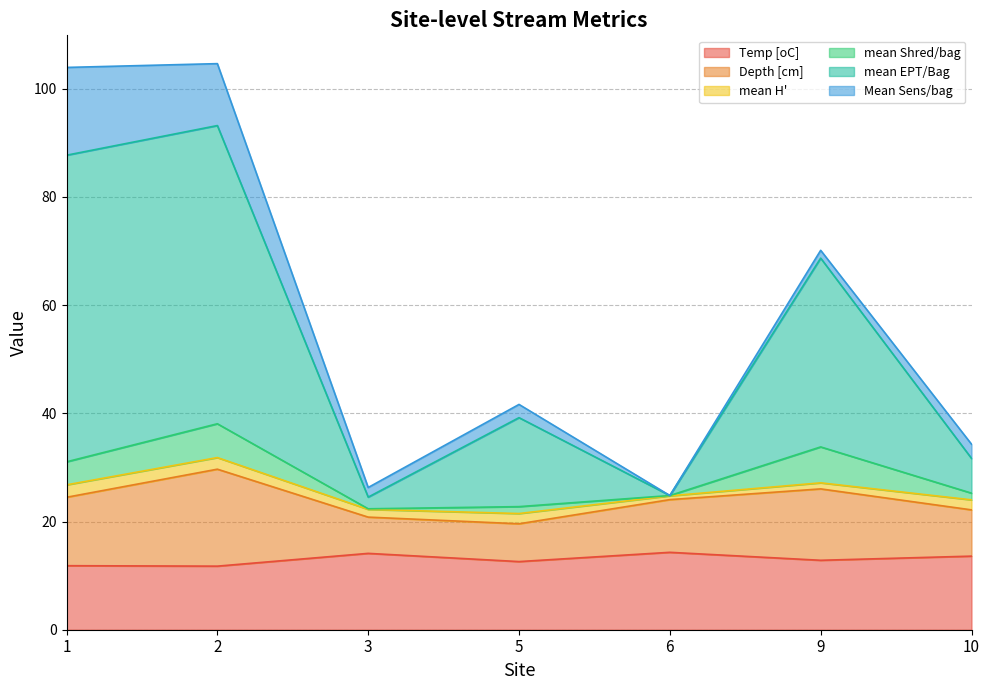

Which has a higher value, 10 or 2?

10